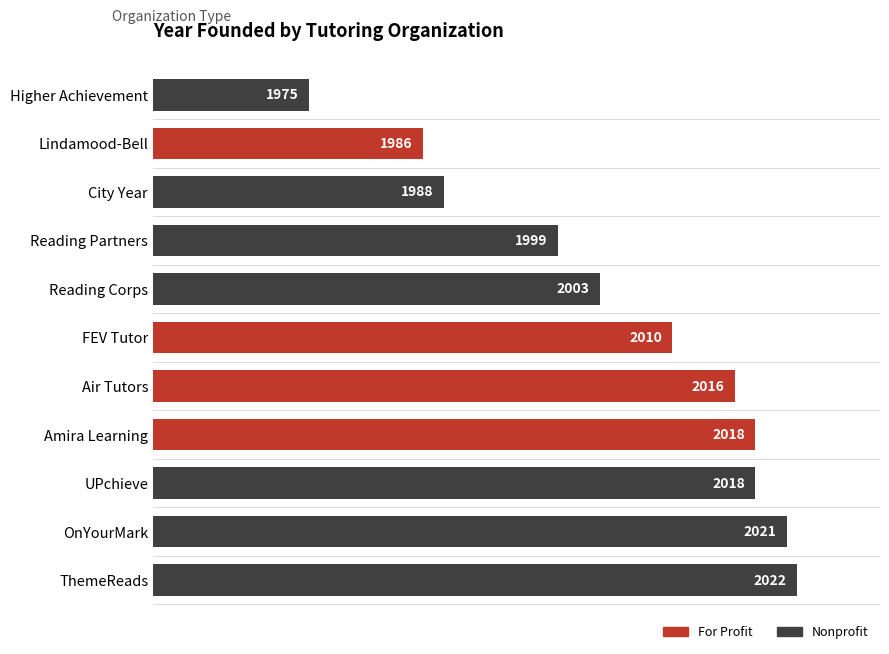

What is the average value?

2005